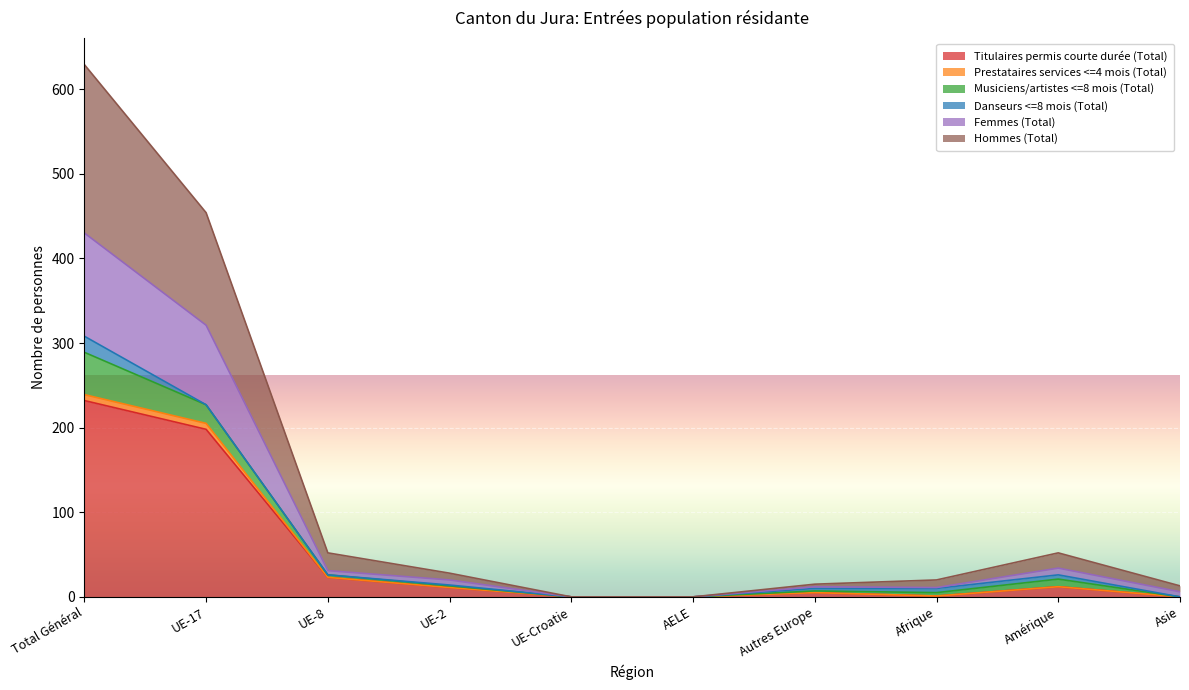

True or false: Titulaires permis courte durée (Total) and Hommes (Total) intersect in this chart.

False